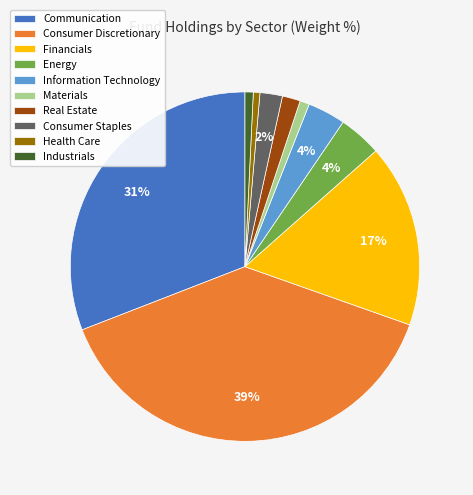

Which has a higher value, Consumer Discretionary or Communication?

Consumer Discretionary